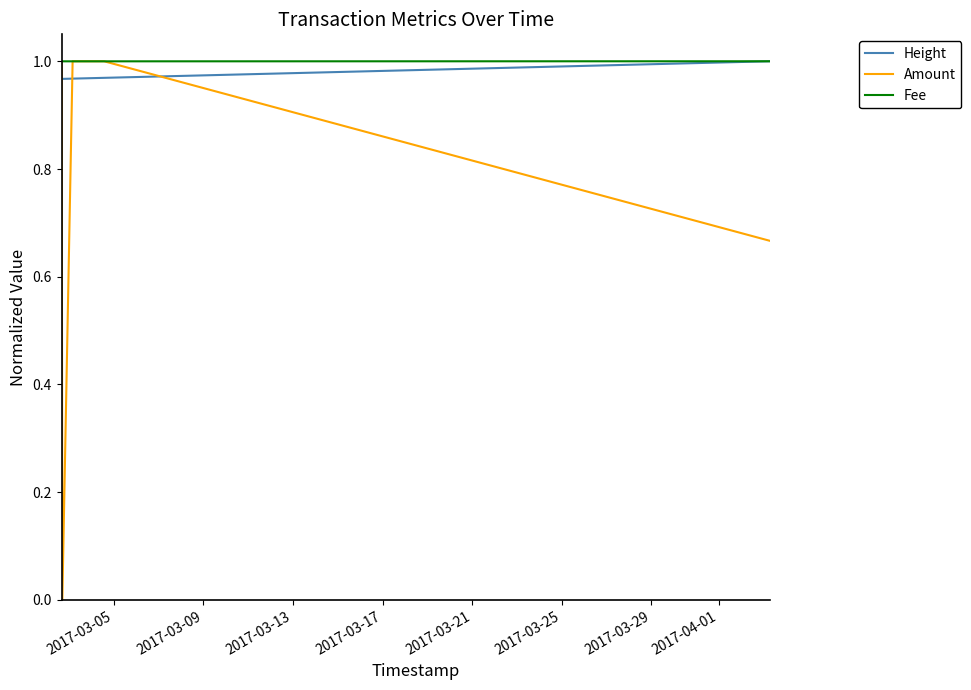

Which series has the widest spread of values?

Amount